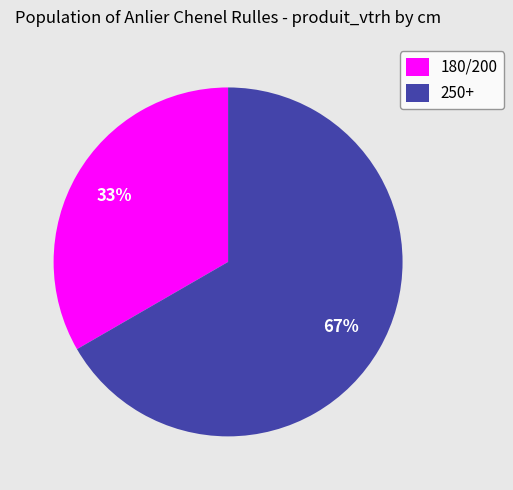

To the nearest percent, what is the average slice percentage?

50%